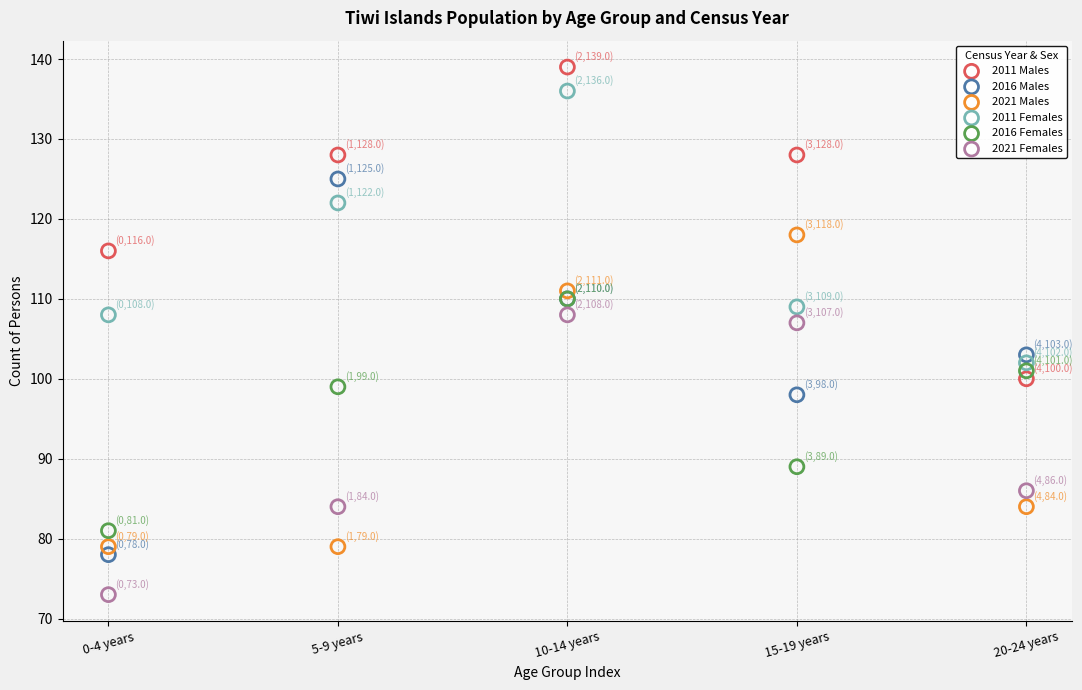

Across all series, what Y value is closest to 106?

107